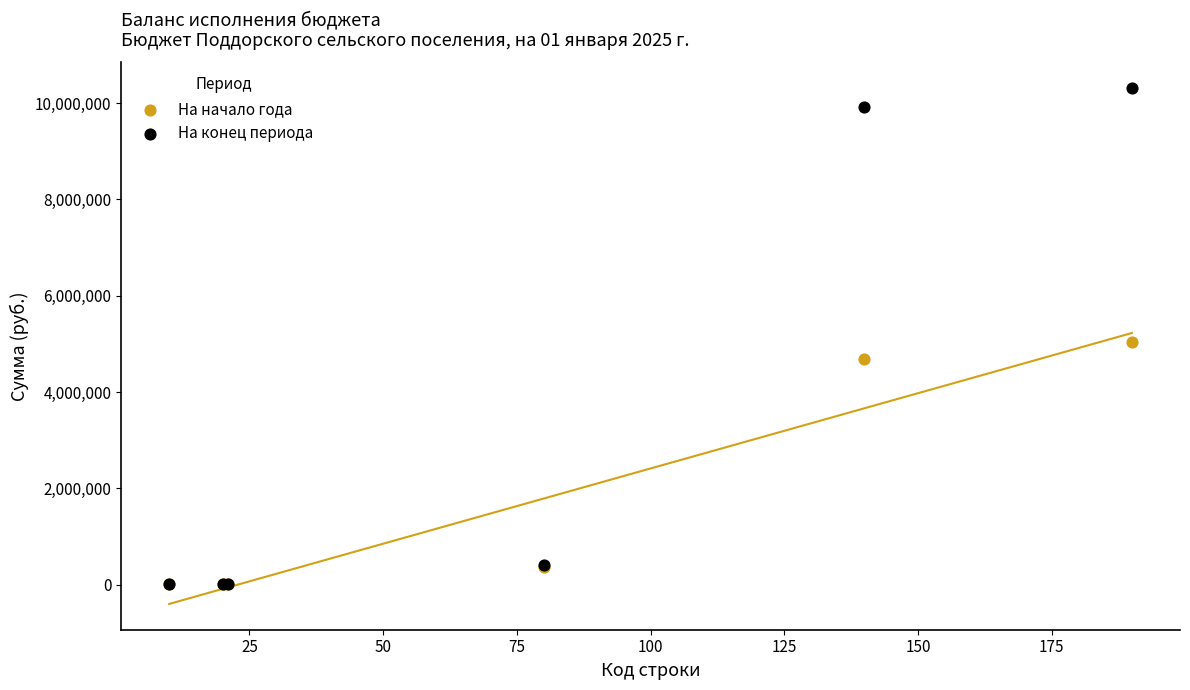

Which series has the widest spread of Y values?

На конец периода